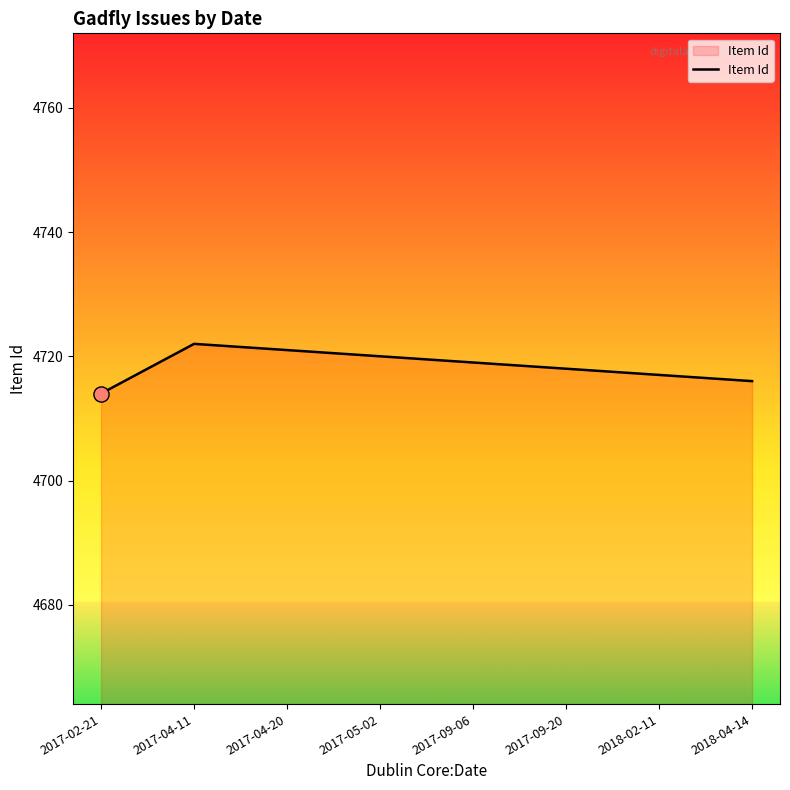

Which has a higher value, 2017-02-21 or 2017-04-11?

2017-04-11